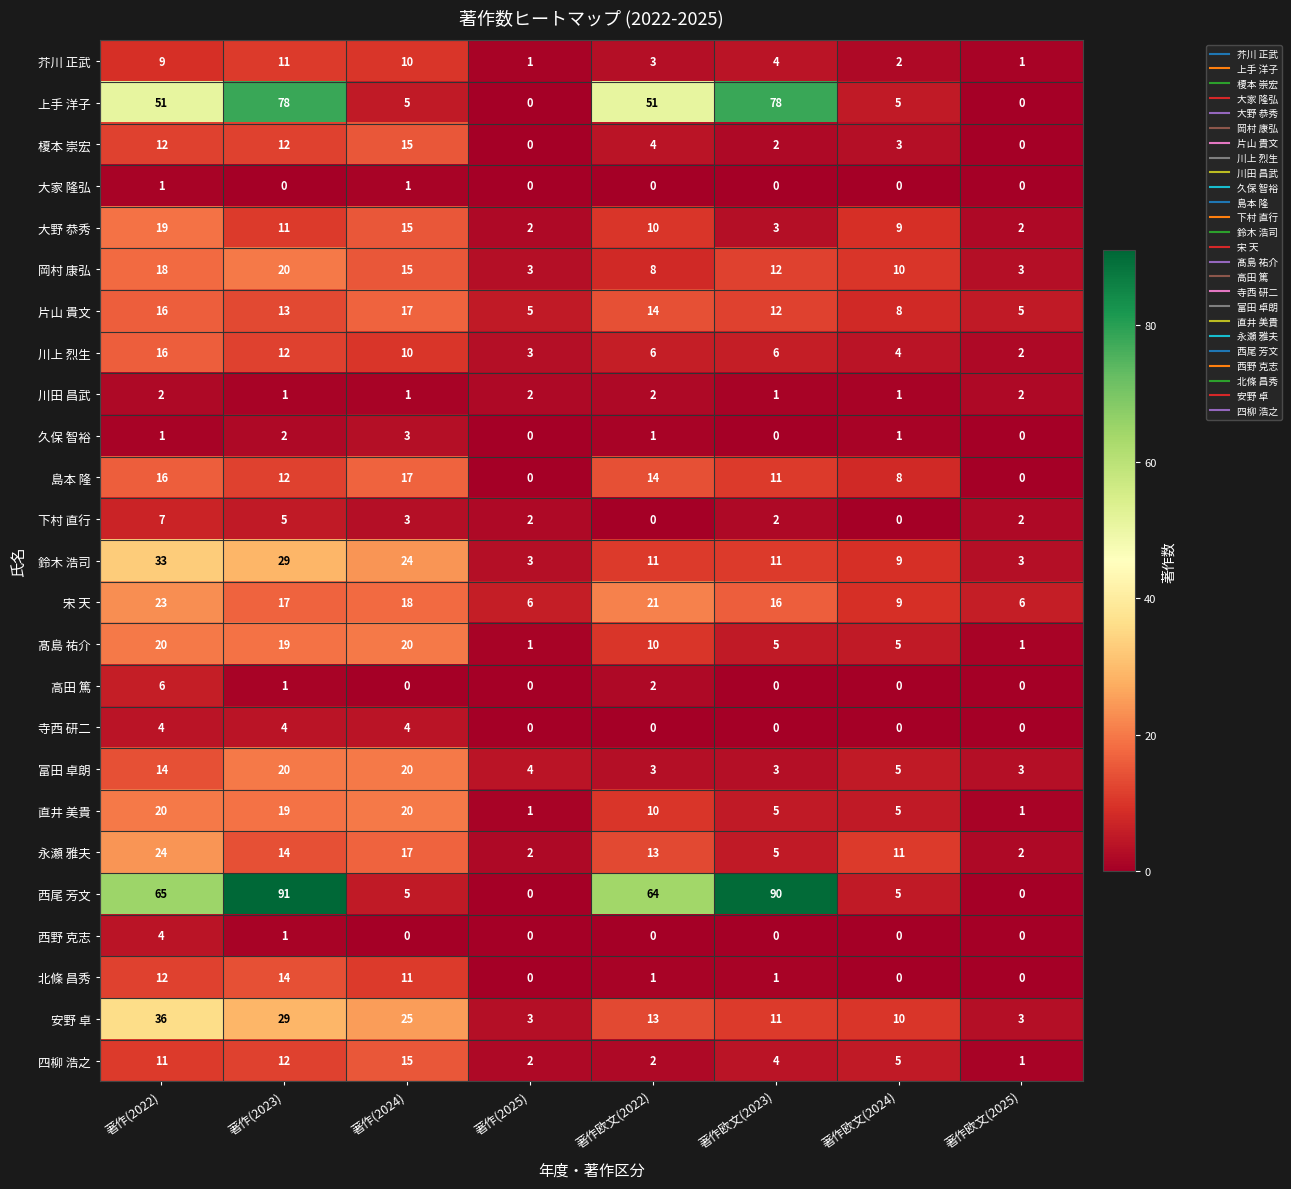

The value of 寺西 研二 at 著作(2025) is 2. True or false?

False